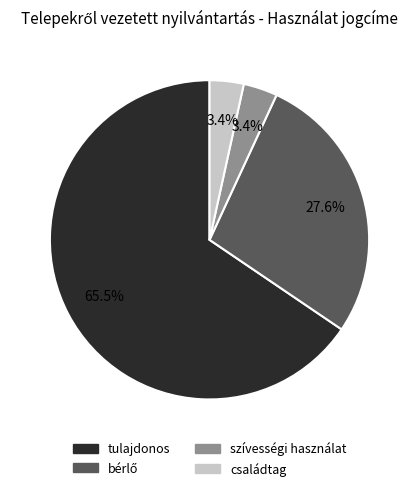

Approximately how many times larger is the value at szívességi használat compared to családtag?

1.0